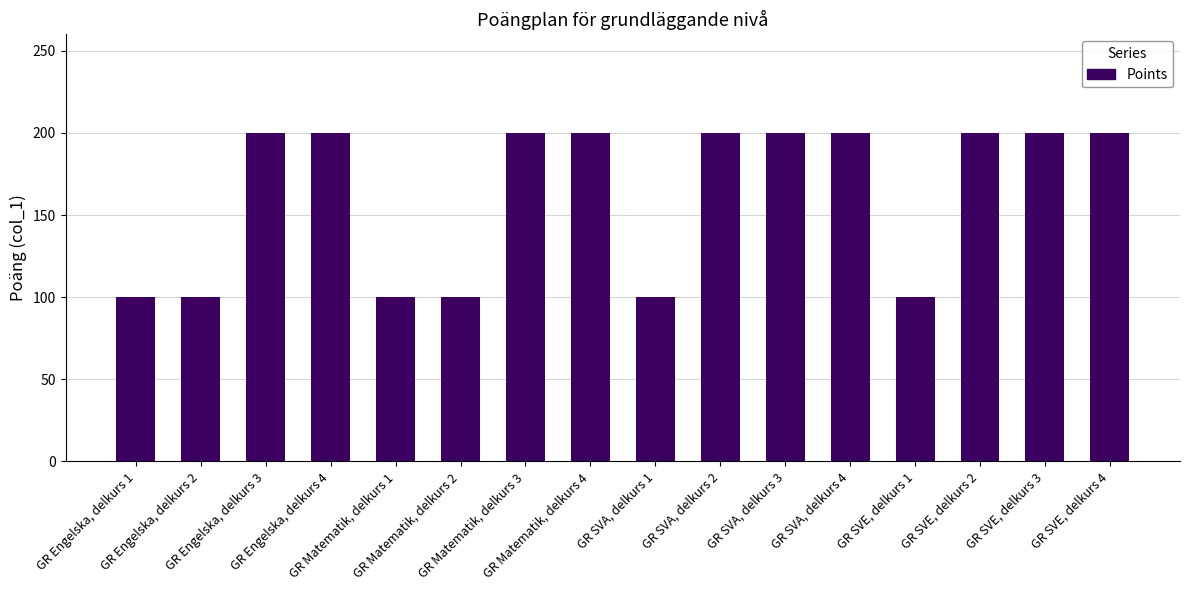

How many distinct data groups are displayed?

1